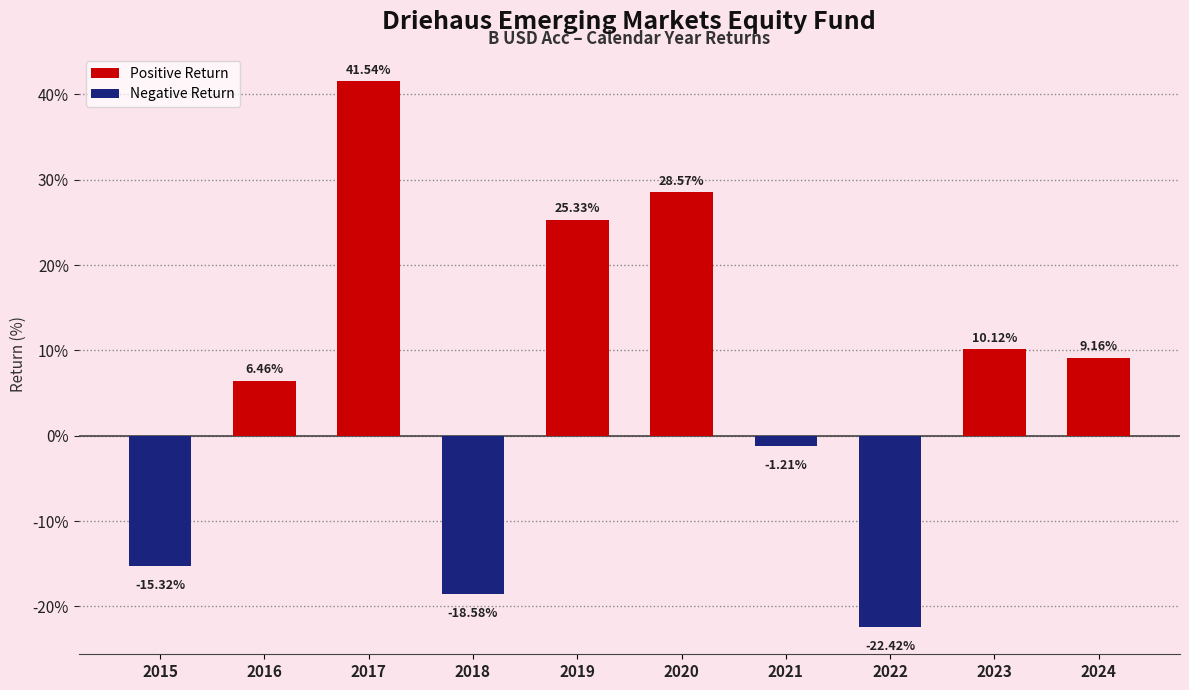

Approximately how many times larger is the value at 2019 compared to 2017?

0.6